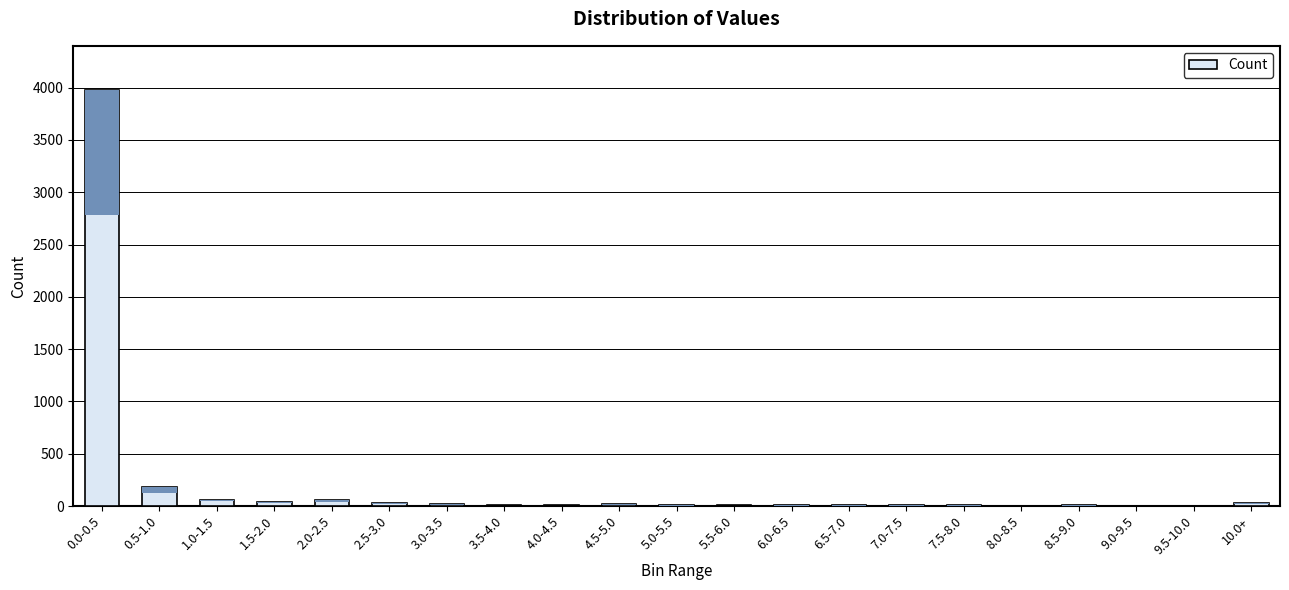

What is the greatest value displayed?

3974